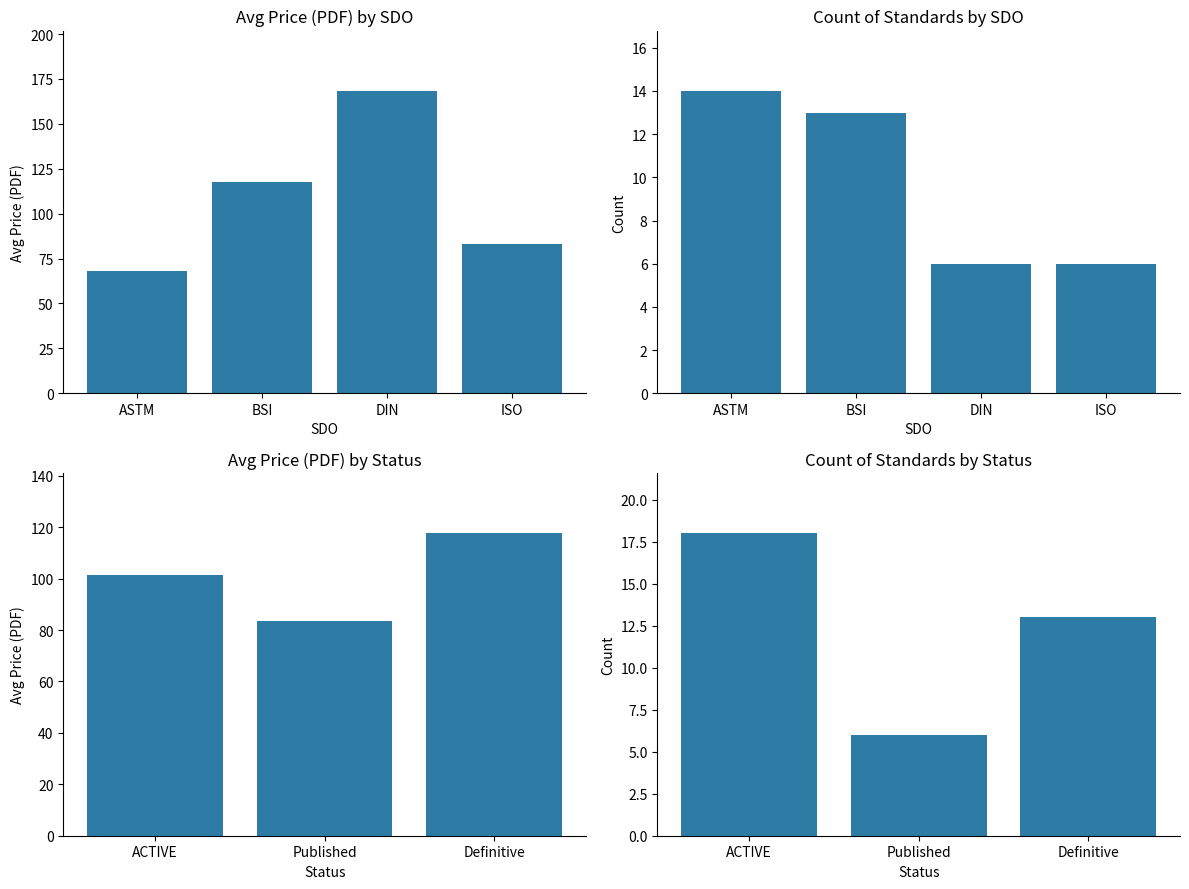

Count the number of categories in the chart.

3